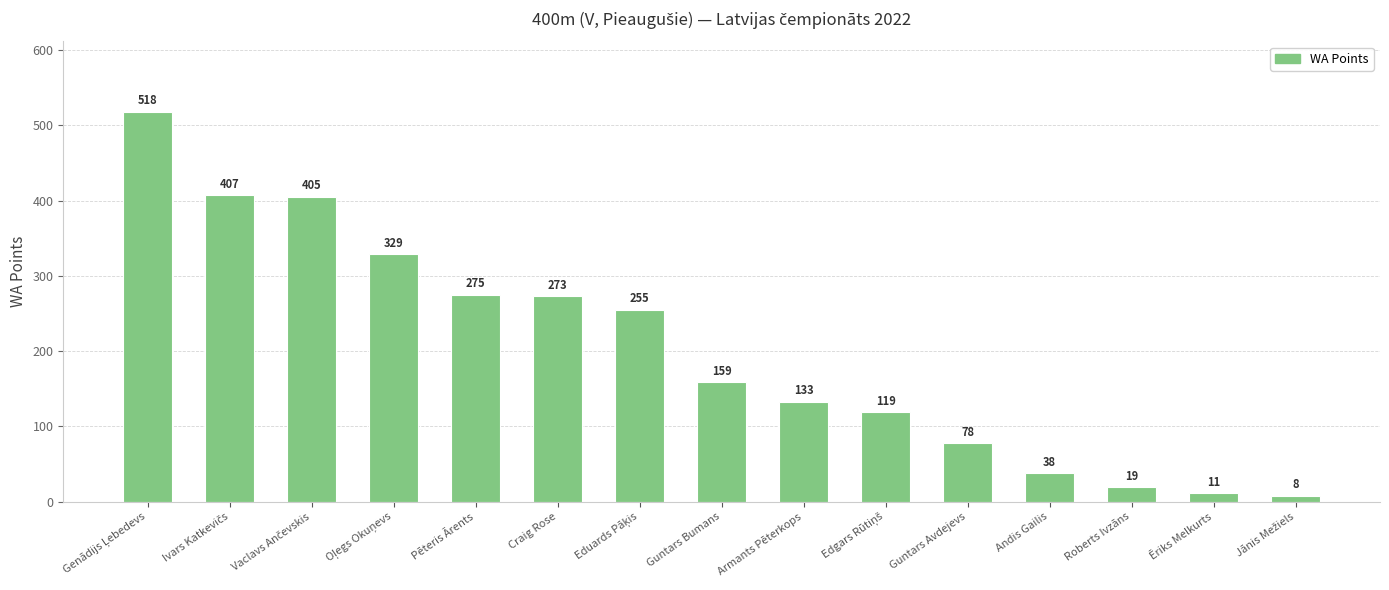

The chart shows a value of 13 at Andis Gailis. True or false?

False